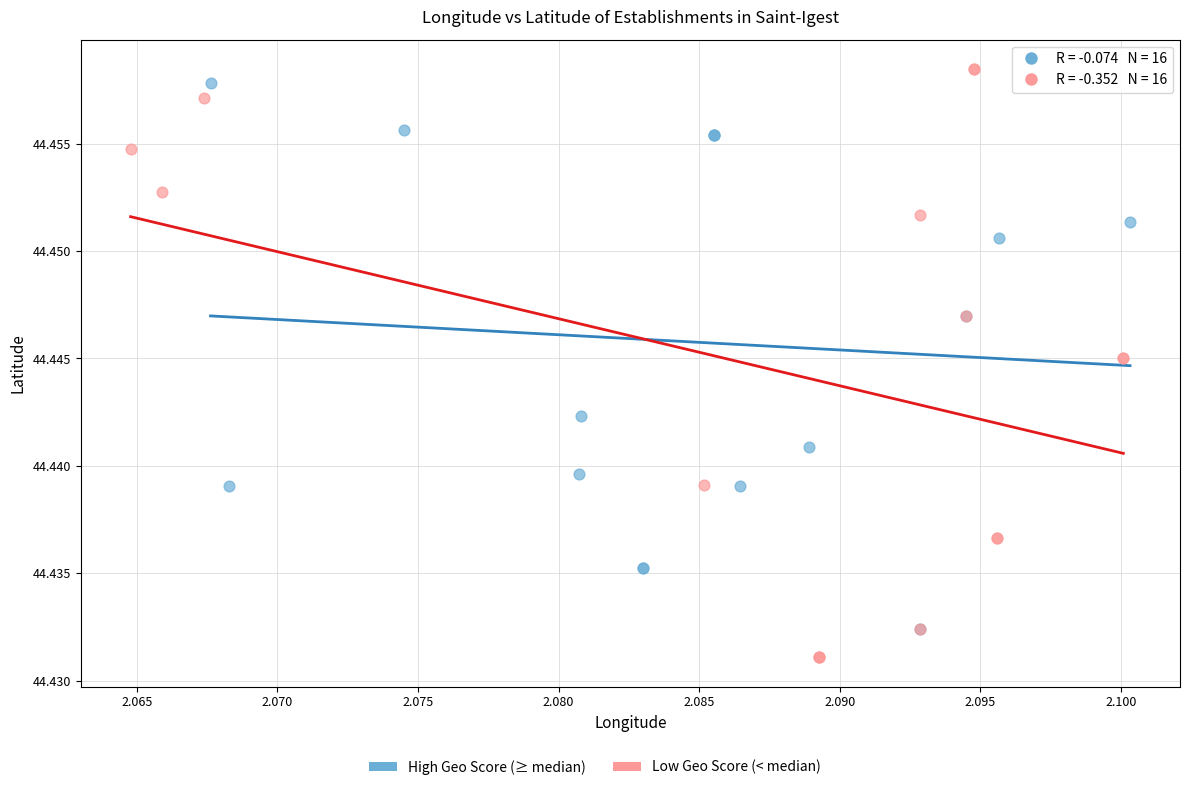

Which series has the largest Y range (max minus min)?

Low Geo Score (< median)